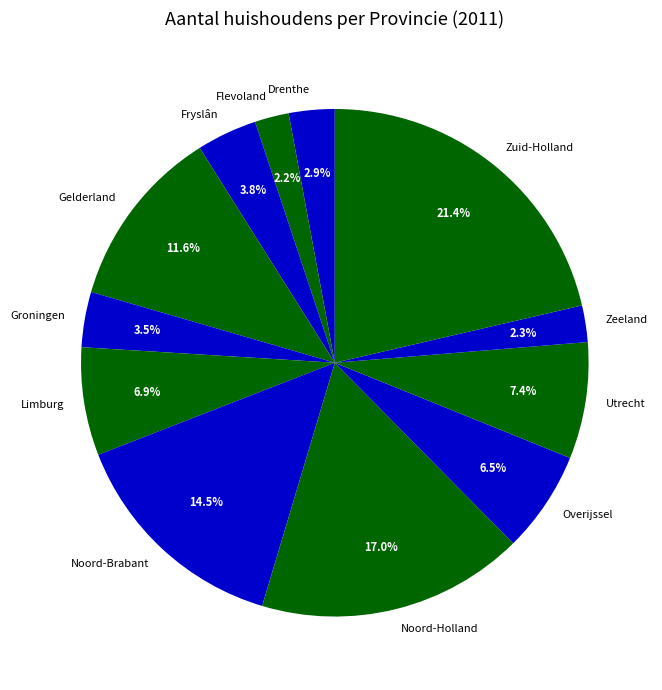

How many segments does this pie chart have?

12